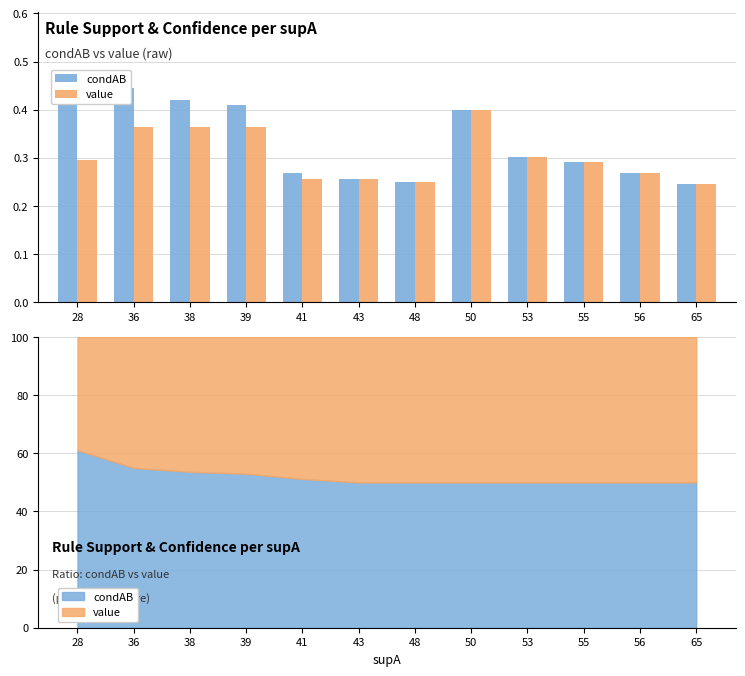

How many groups of bars are there?

12